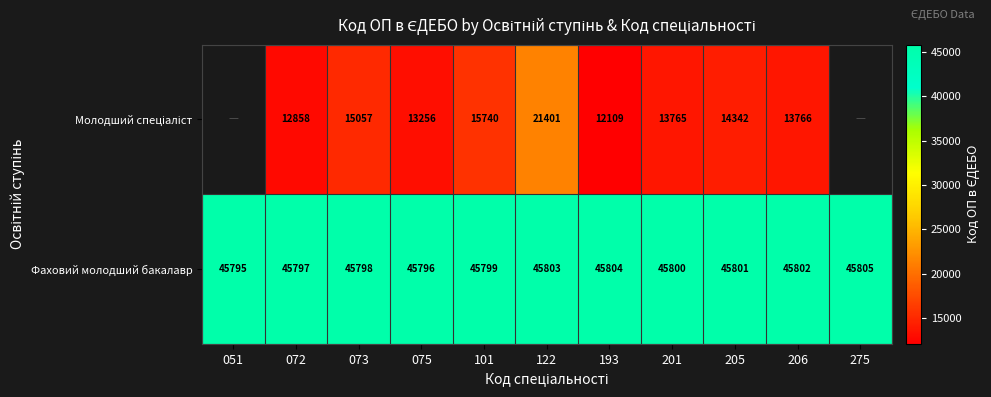

What is the approximate value of Фаховий молодший бакалавр at 122?

45803